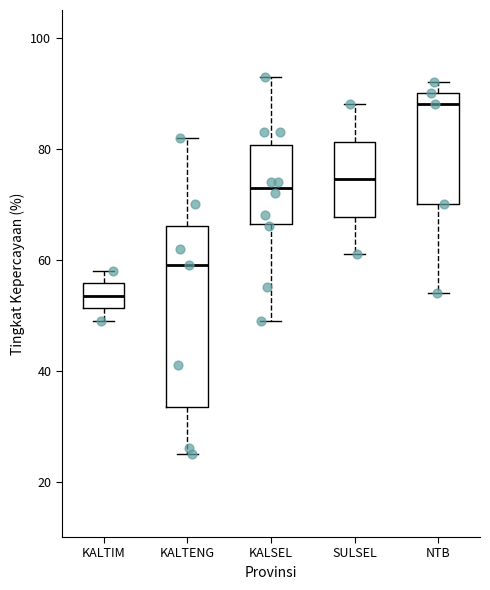

Which box's median line is the lowest?

KALTIM